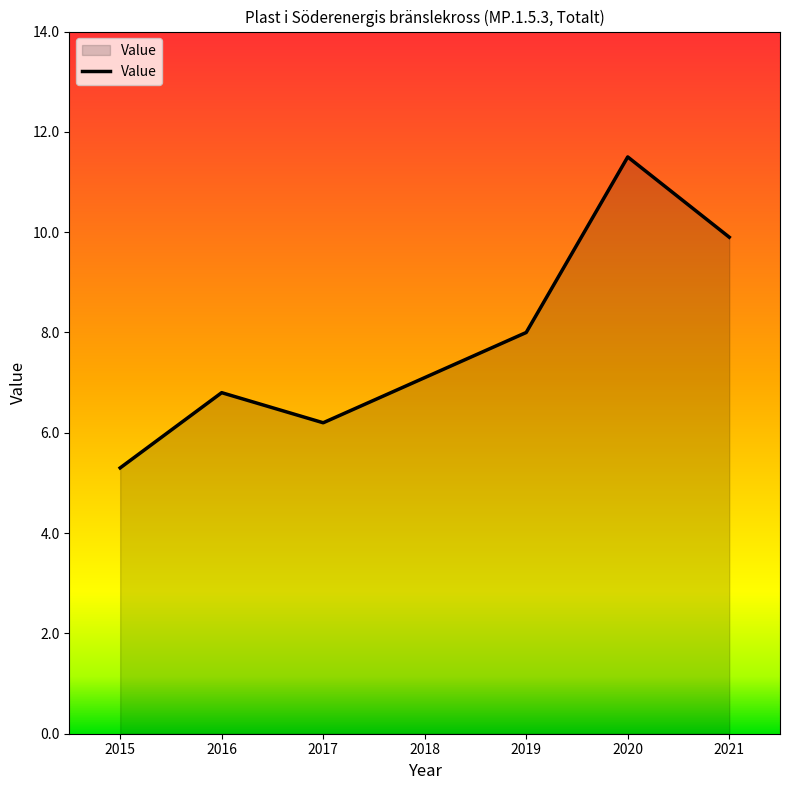

List the labels in order of value, smallest first.

2015, 2017, 2016, 2018, 2019, 2021, 2020